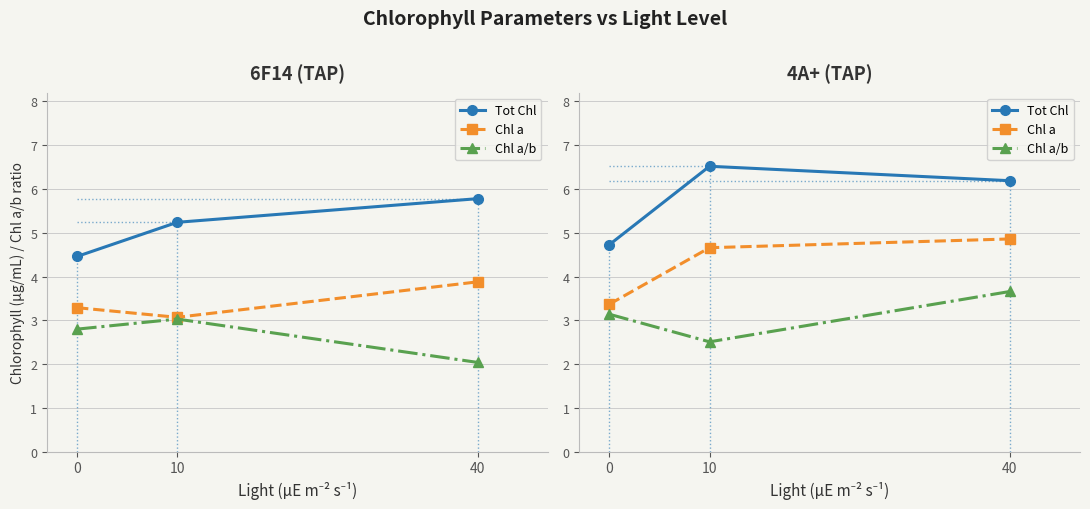

What is the value of the Chl a/b point at the 3rd from the left?

3.7